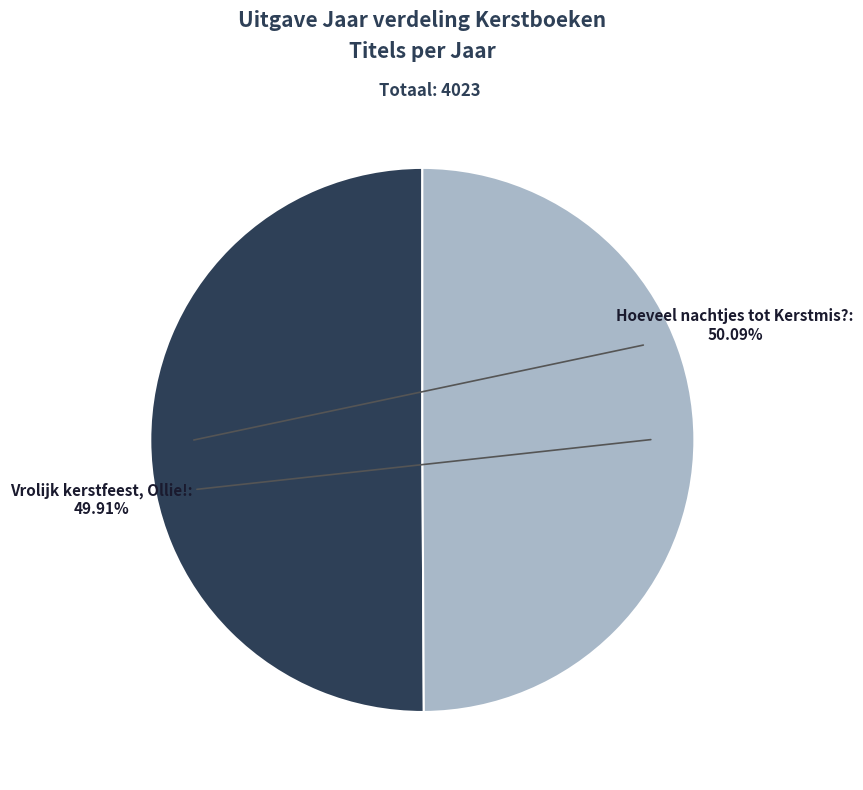

Is there any slice that represents more than half of the pie?

Yes